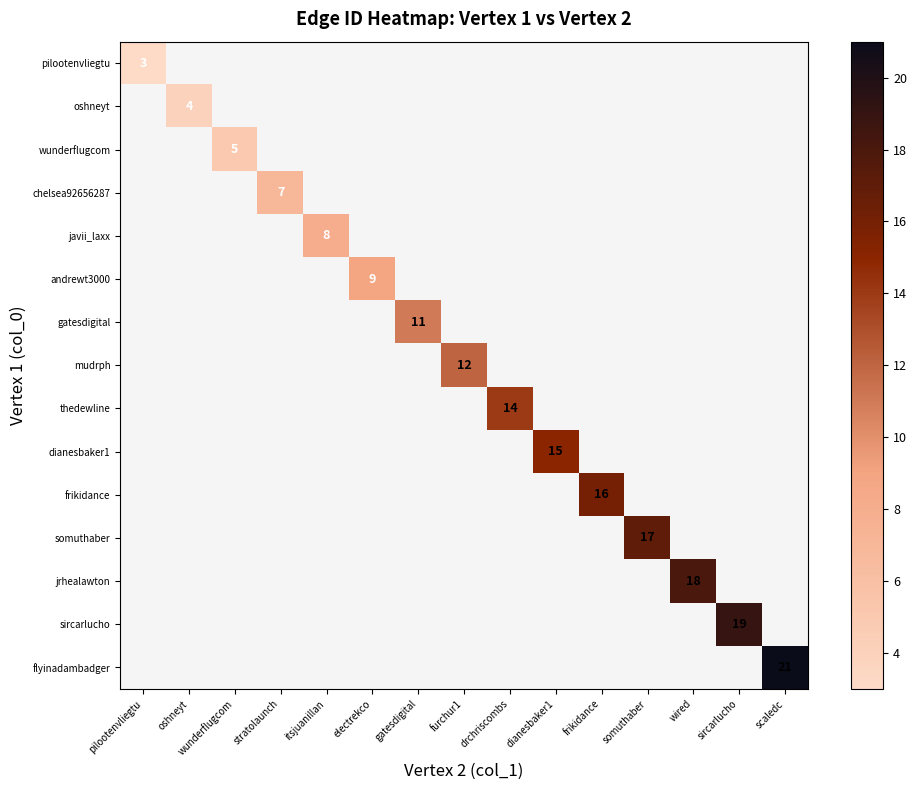

Is it true that oshneyt equals 4 at oshneyt?

True